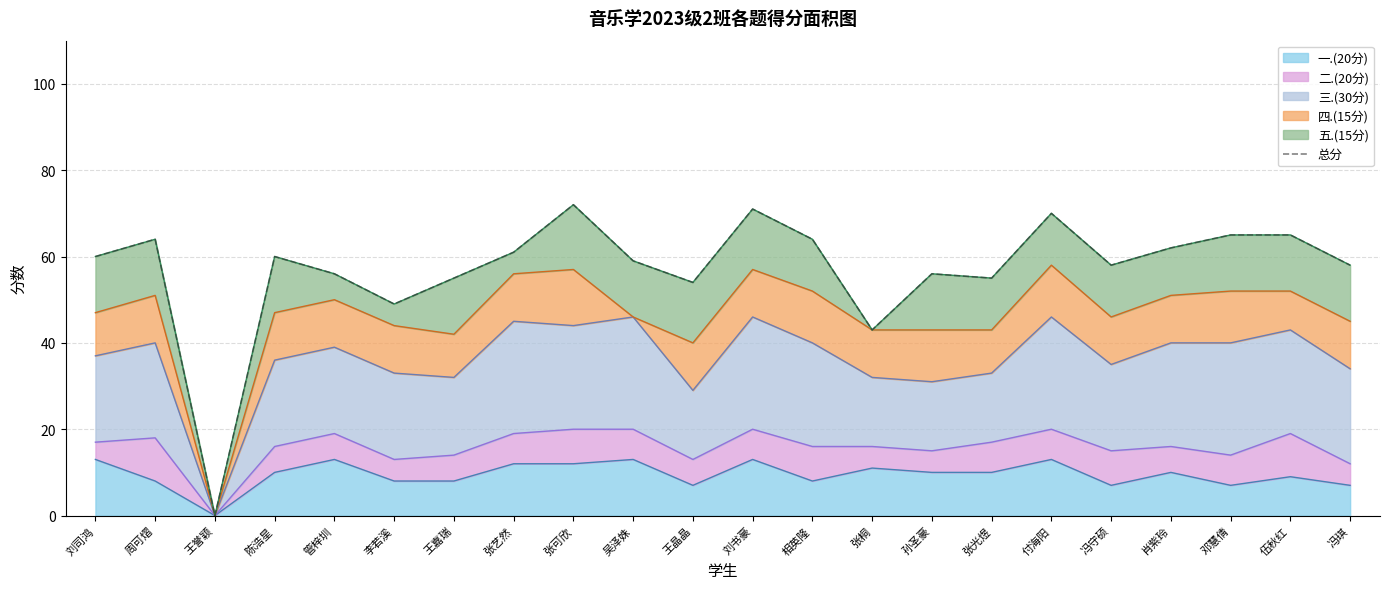

True or false: the data shows 64 at 相英隆.

True